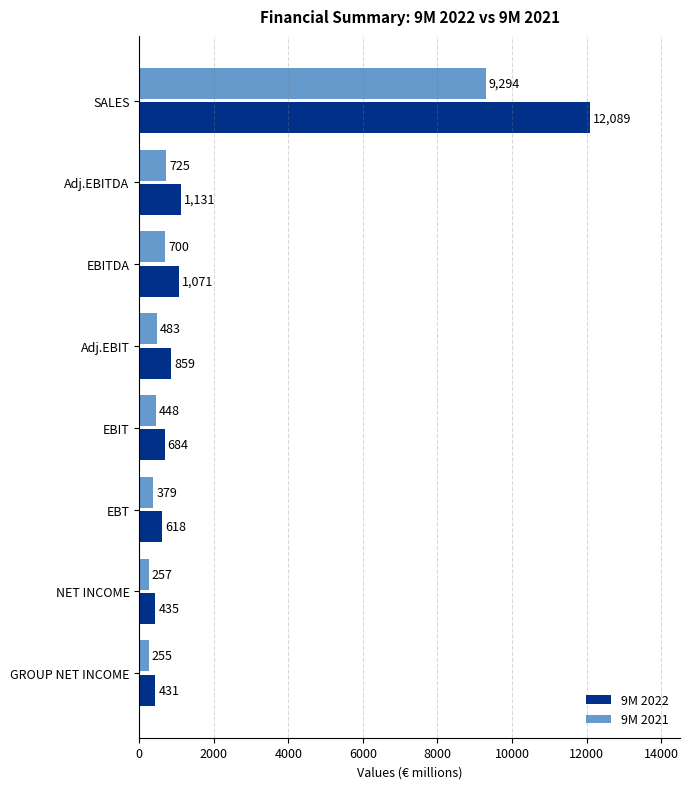

At which label is 9M 2022 closest to 6260?

Adj.EBITDA